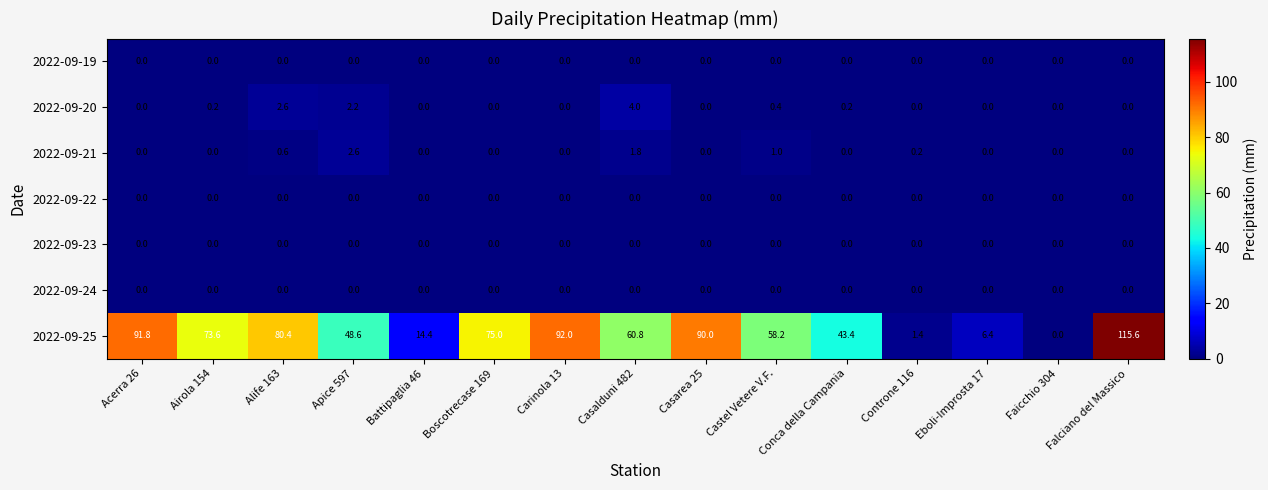

At which category is the sum across all series the highest?

Falciano del Massico